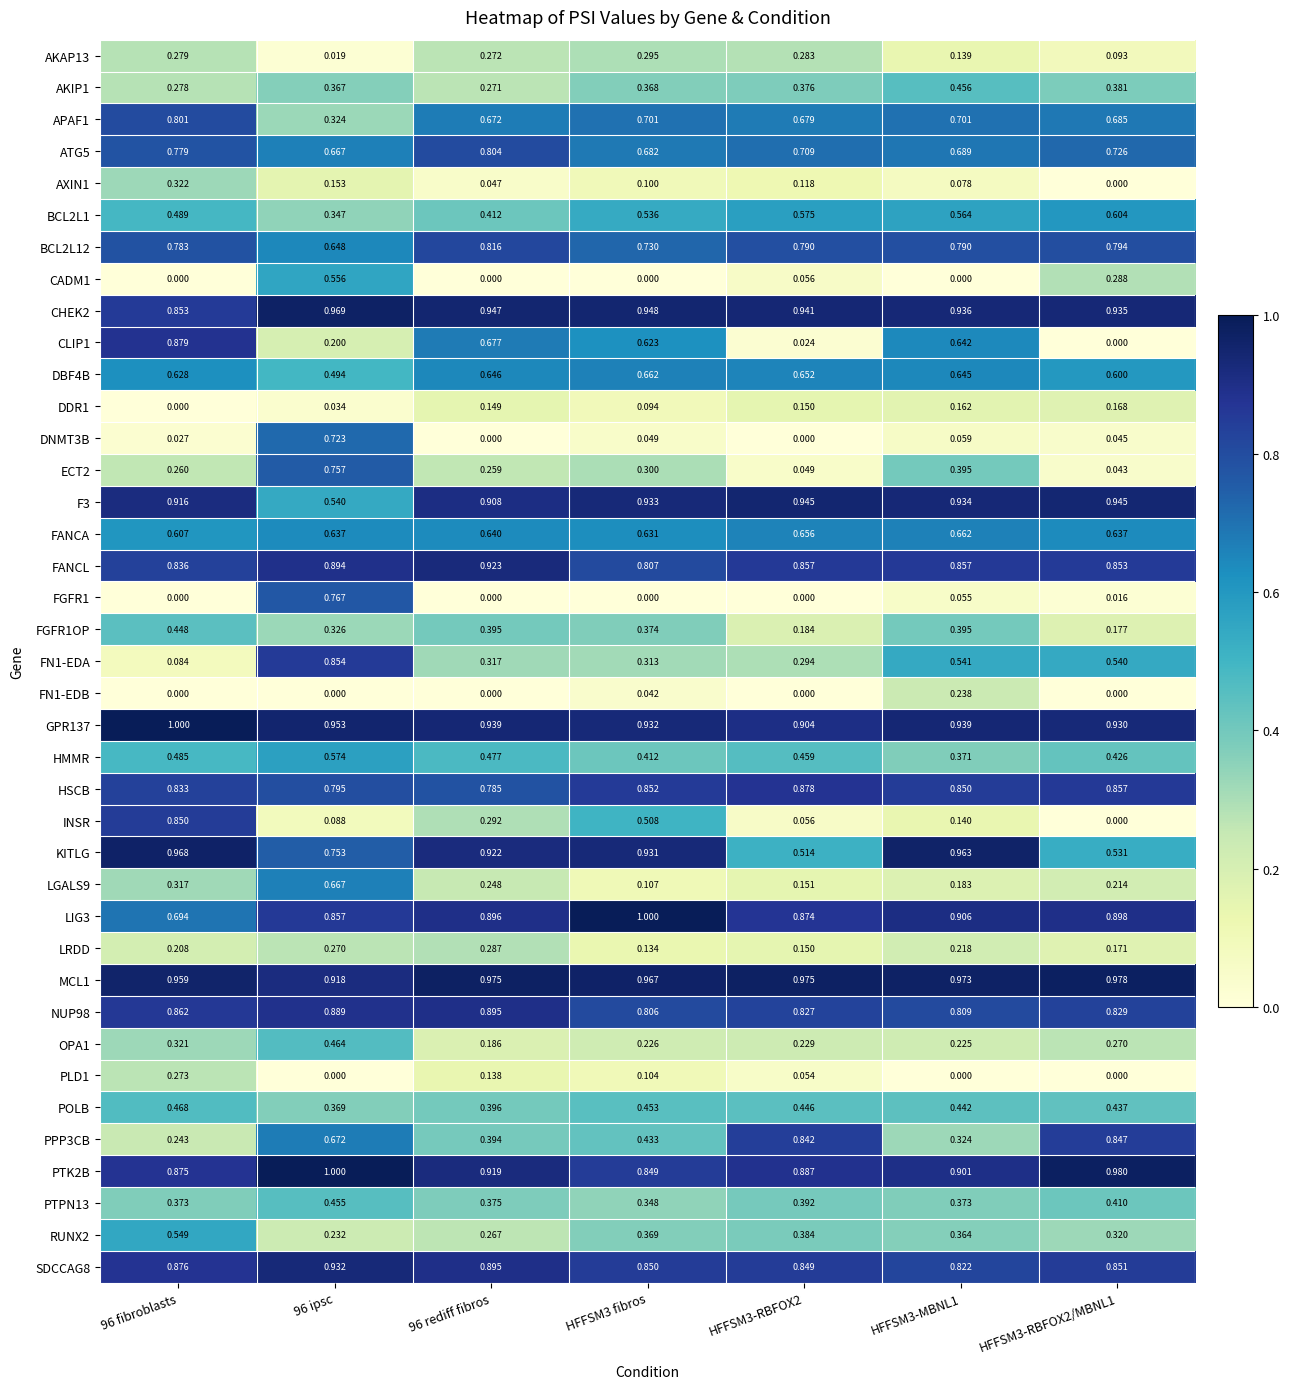

List the series in order of their peak value, highest first.

GPR137, LIG3, PTK2B, MCL1, CHEK2, KITLG, F3, SDCCAG8, FANCL, NUP98, CLIP1, HSCB, FN1-EDA, INSR, PPP3CB, BCL2L12, ATG5, APAF1, FGFR1, ECT2, DNMT3B, LGALS9, FANCA, DBF4B, BCL2L1, HMMR, CADM1, RUNX2, POLB, OPA1, AKIP1, PTPN13, FGFR1OP, AXIN1, AKAP13, LRDD, PLD1, FN1-EDB, DDR1